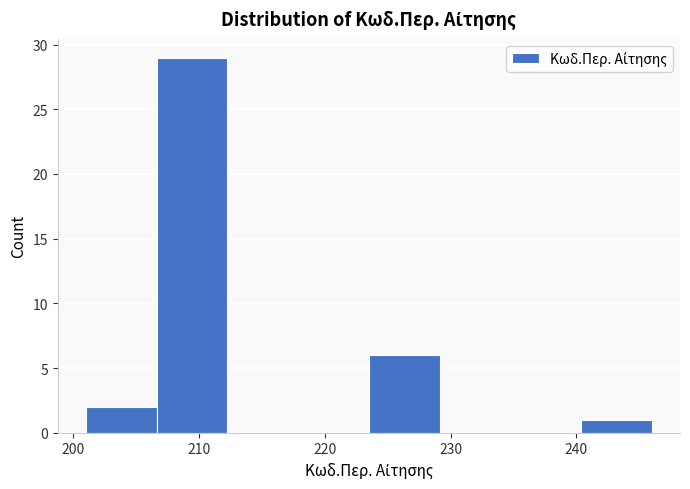

Over which range of the x-axis is the bar tallest?

207 to 212